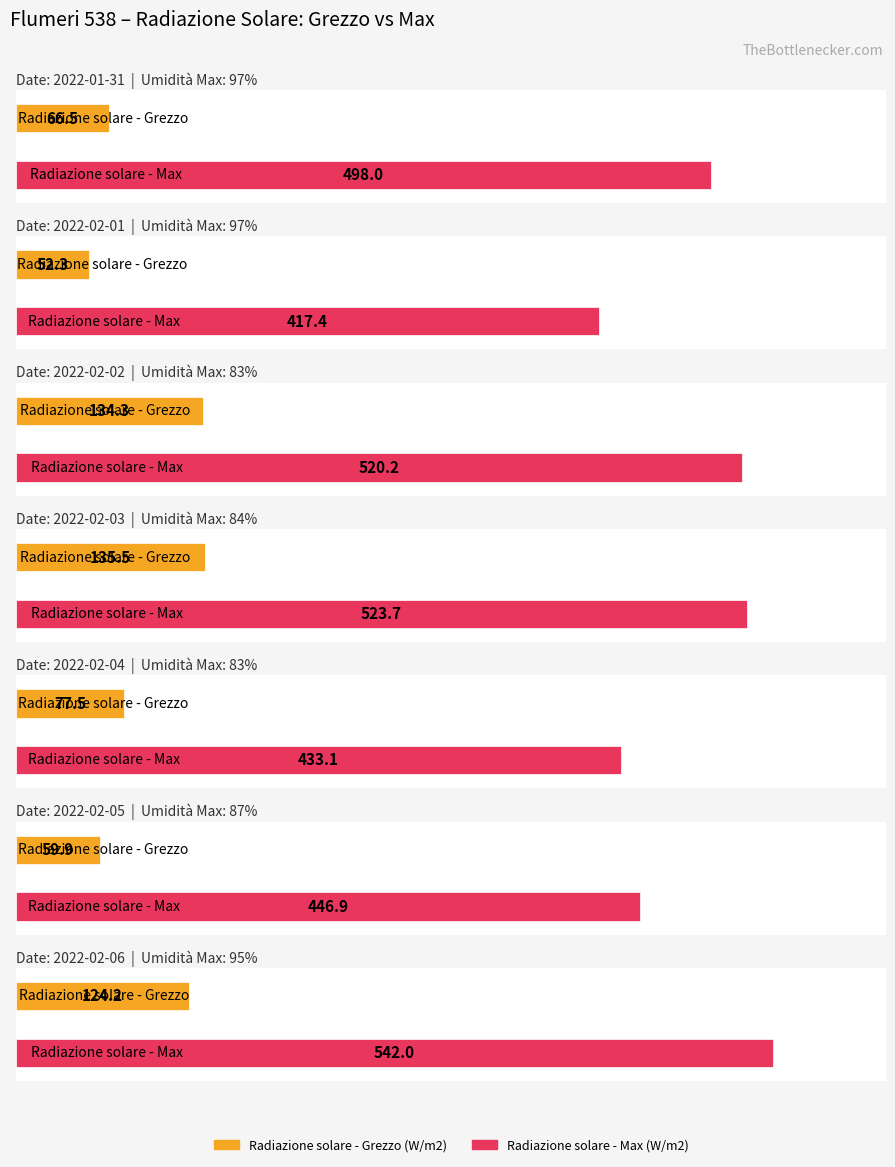

At which label does Radiazione solare - Max first exceed 498?

2022-02-02